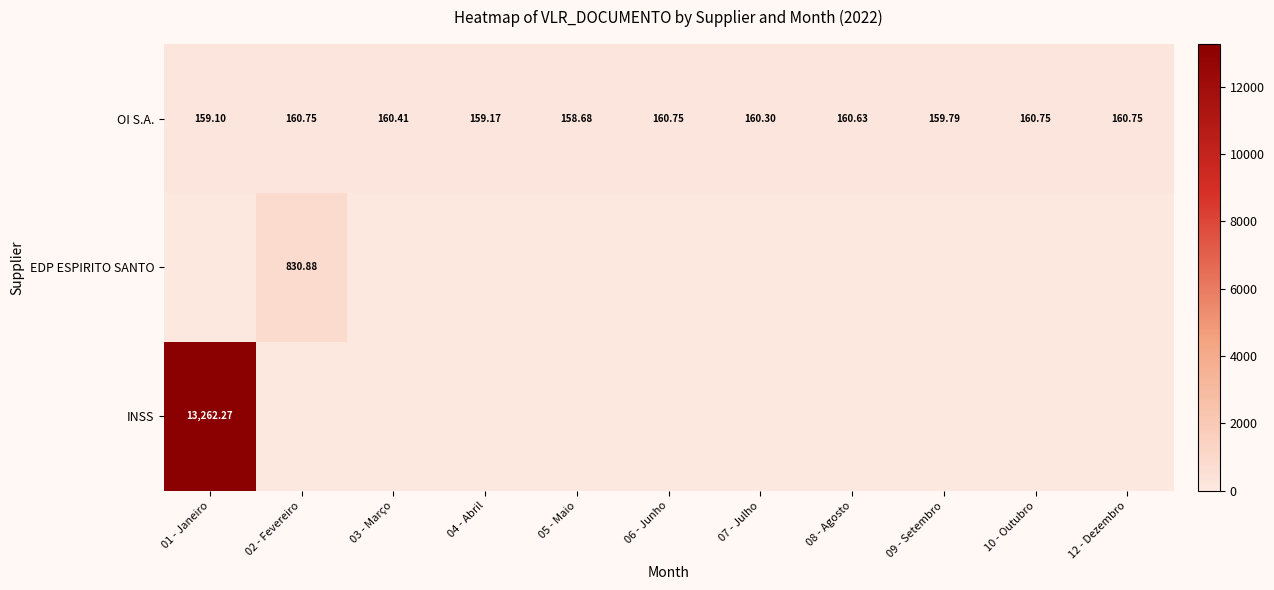

How many series are shown in this chart?

3